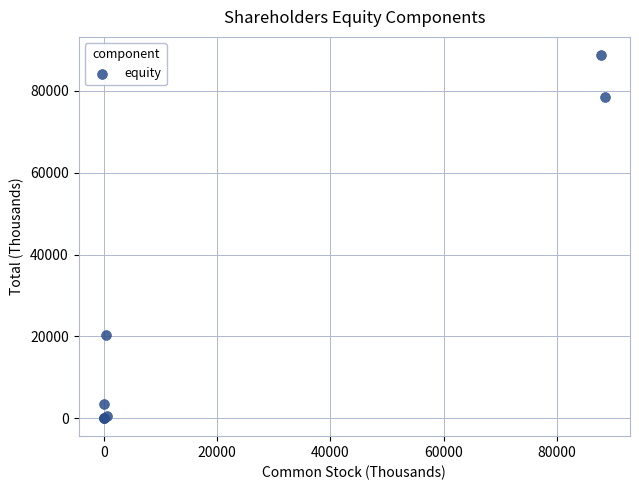

What Y value in the scatter plot is closest to 44402?

20423